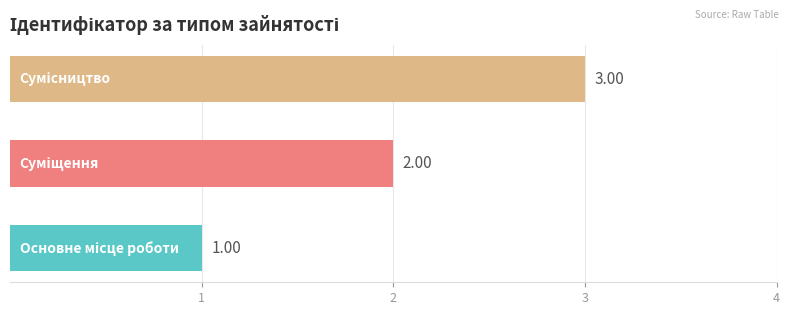

What is the sum of all values?

6